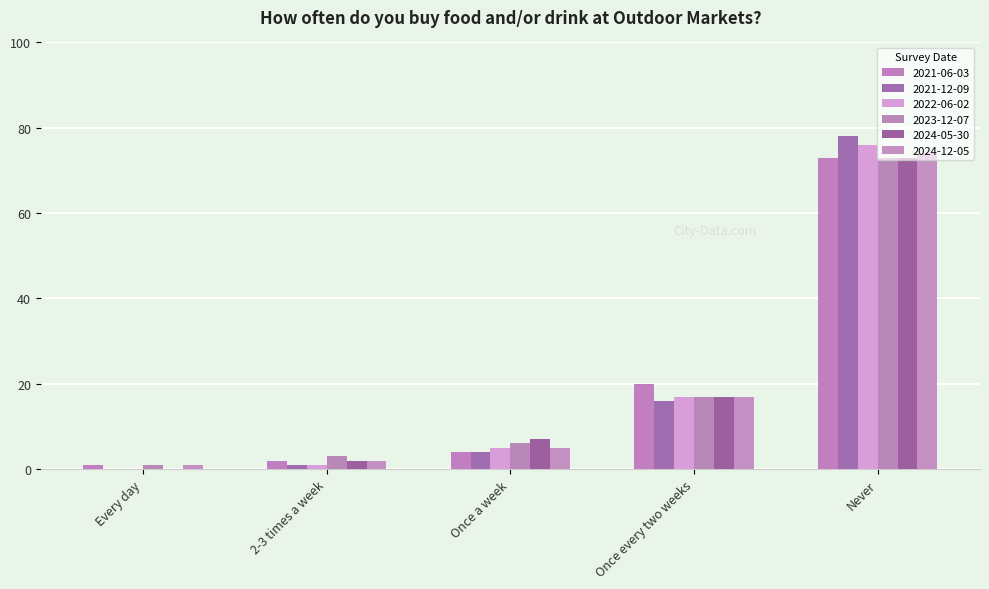

How many data points in 2024-05-30 are above 7?

3